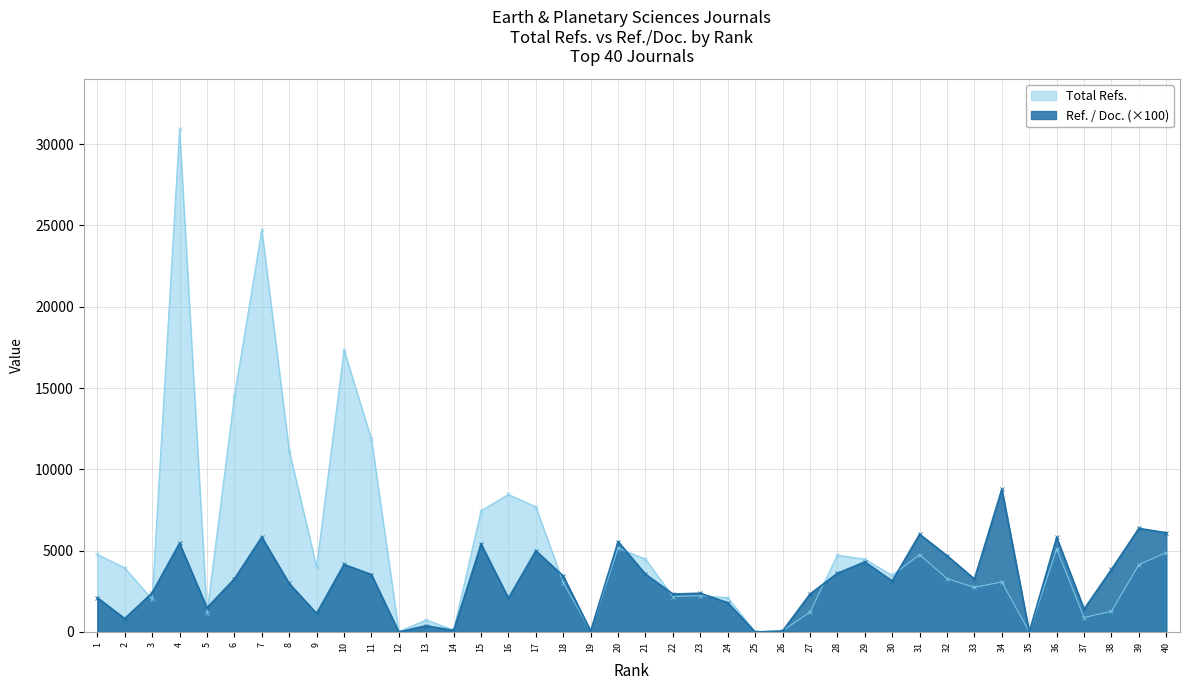

Is the value of Total Refs. at 23 greater than the value of Ref. / Doc. at 2?

Yes